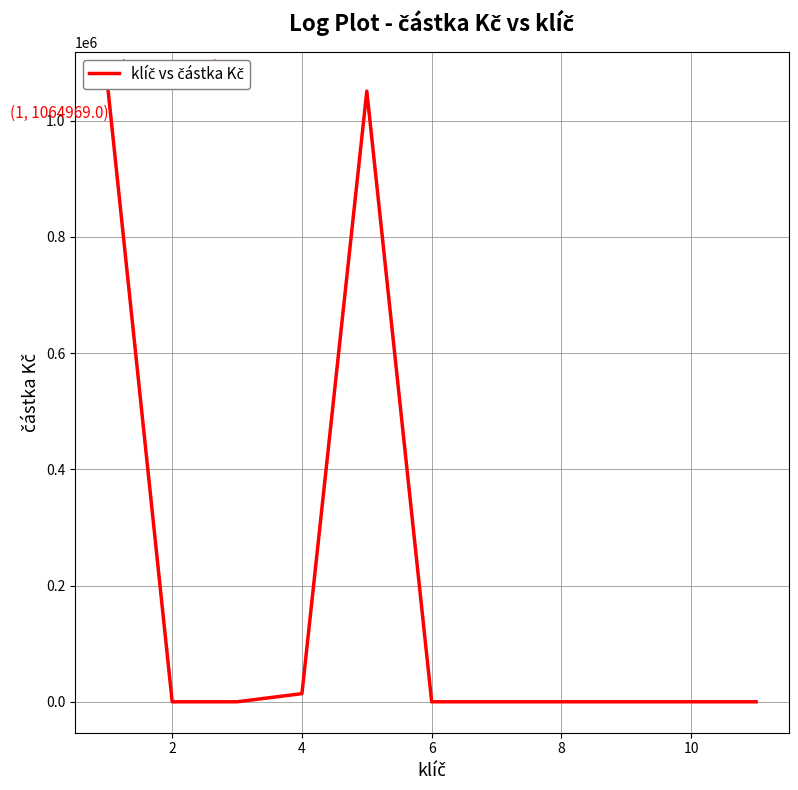

Does the chart display data point markers on the line(s)?

No